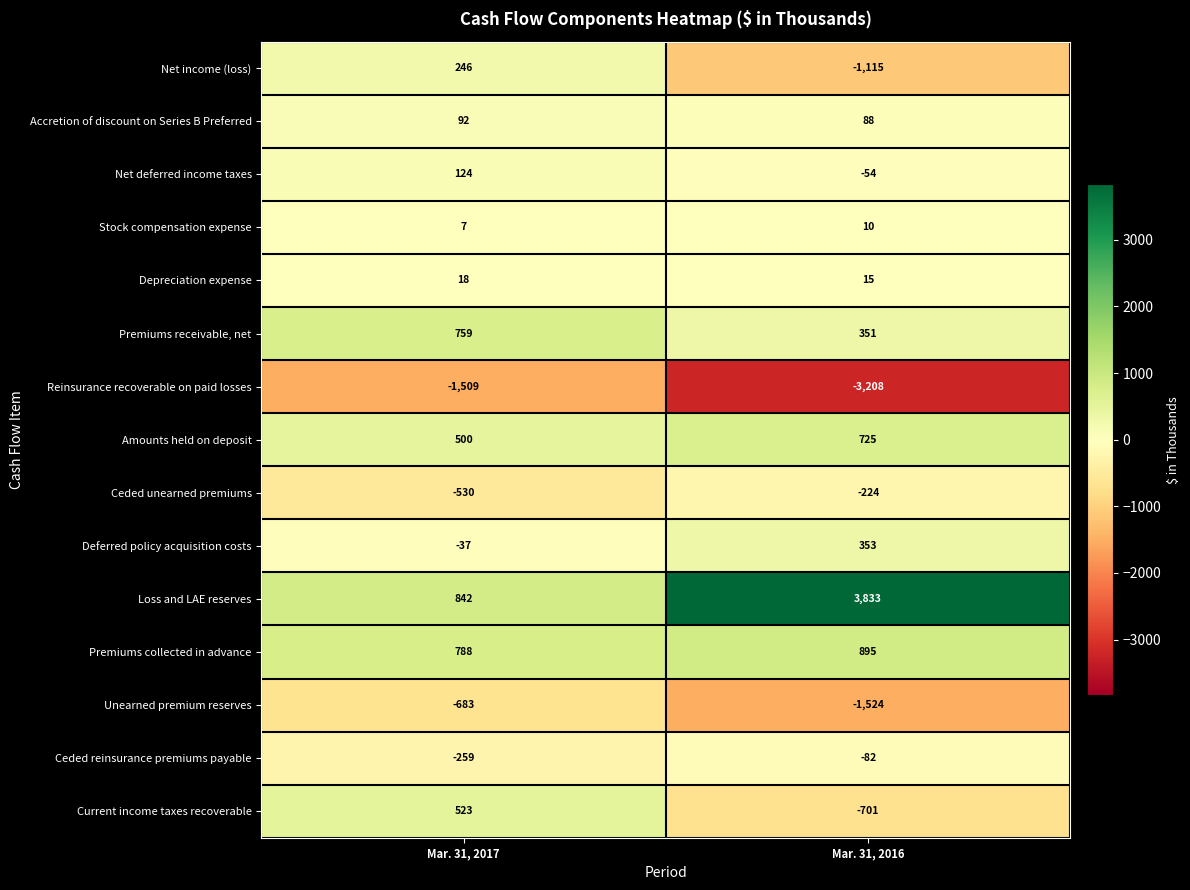

List the series in order of their peak value, highest first.

Loss and LAE reserves, Premiums collected in advance, Premiums receivable, net, Amounts held on deposit, Current income taxes recoverable, Deferred policy acquisition costs, Net income (loss), Net deferred income taxes, Accretion of discount on Series B Preferred, Depreciation expense, Stock compensation expense, Ceded reinsurance premiums payable, Ceded unearned premiums, Unearned premium reserves, Reinsurance recoverable on paid losses